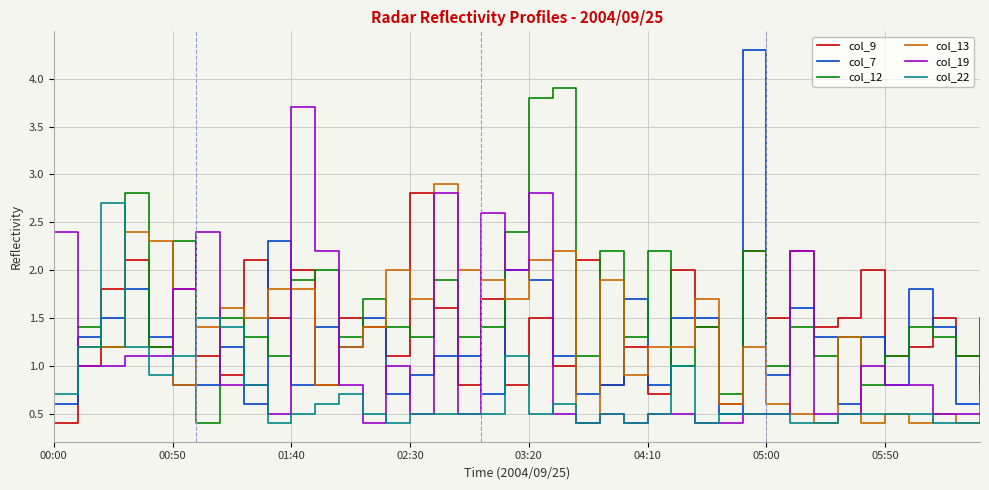

What is the value of the col_13 point at the 3rd from the left?

1.2